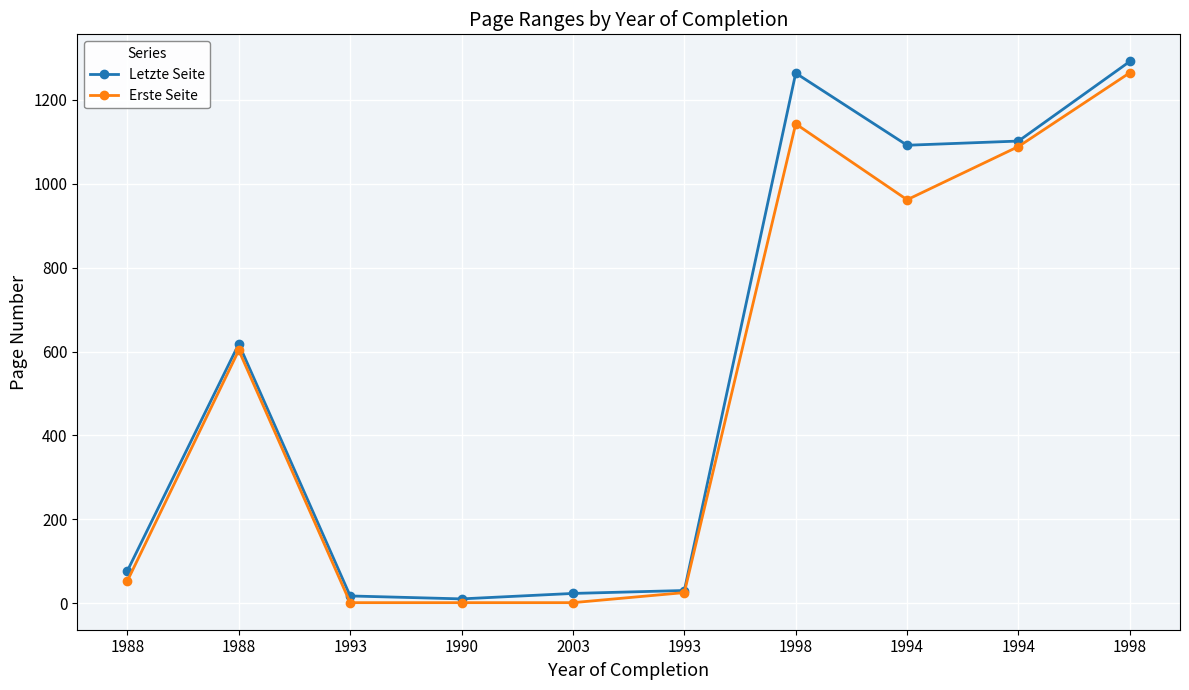

Rank the series at 1993 from highest to lowest value.

Letzte Seite, Erste Seite